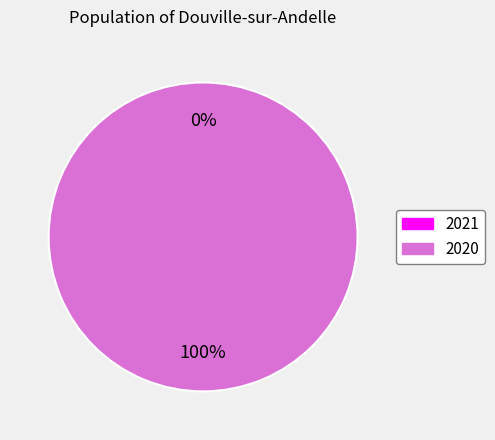

Rank the categories by value from lowest to highest.

2021, 2020